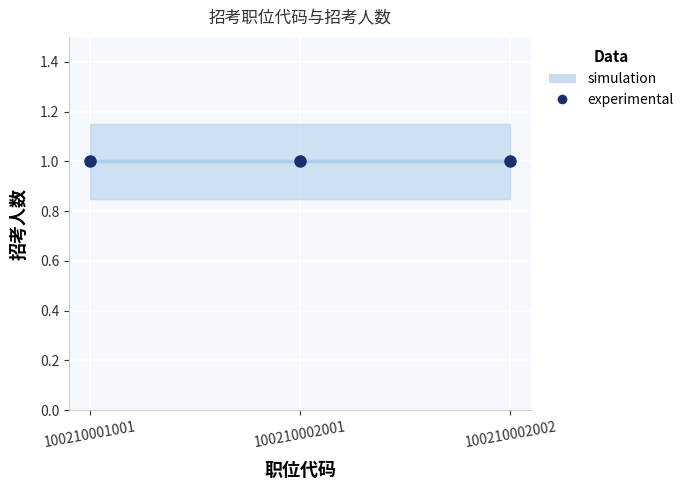

How many lines are shown in the chart?

2